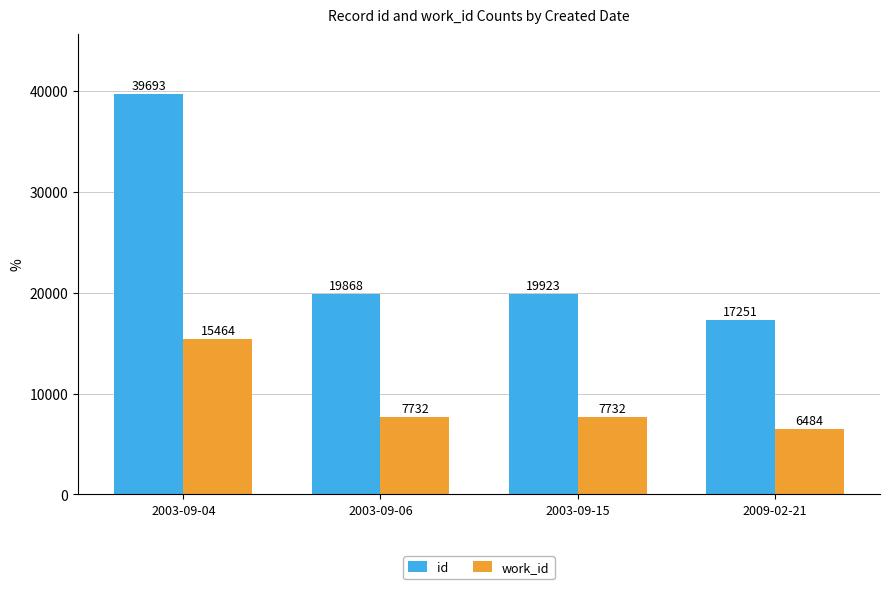

Are the bars horizontal?

No